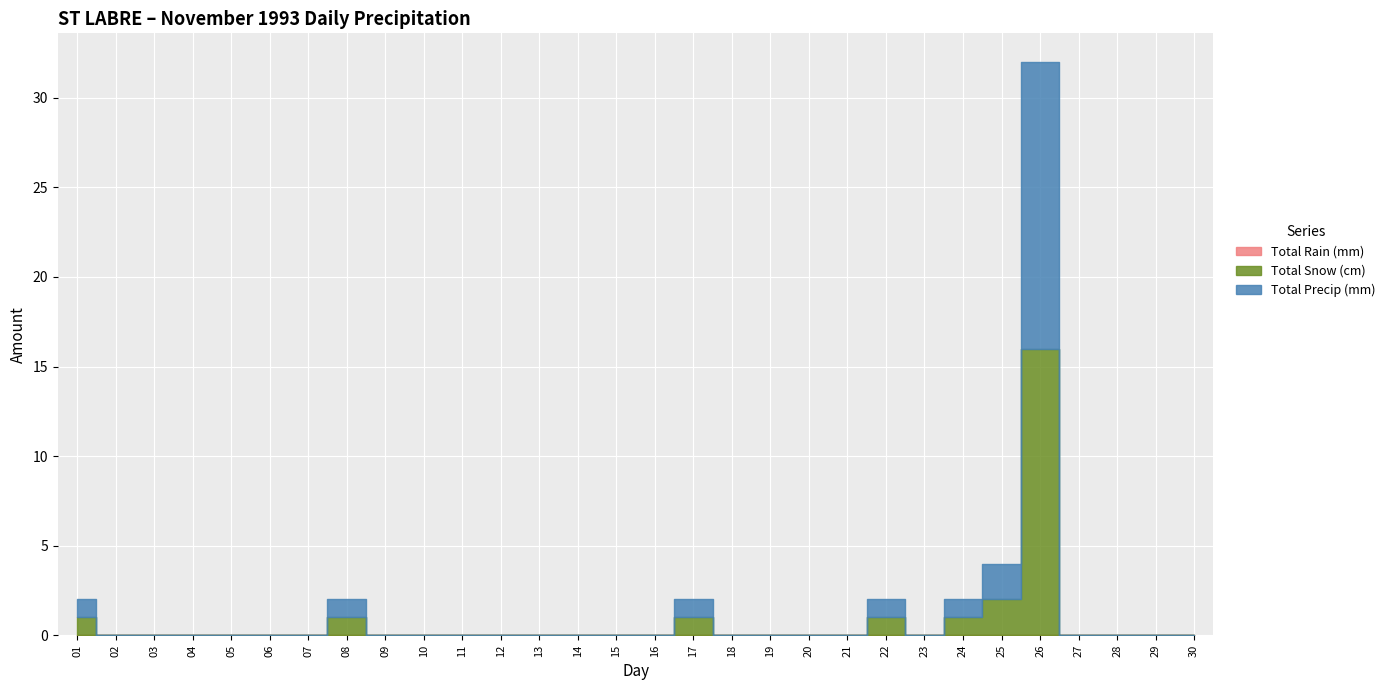

Which series changed the most between 08 and 24?

Total Rain (mm)